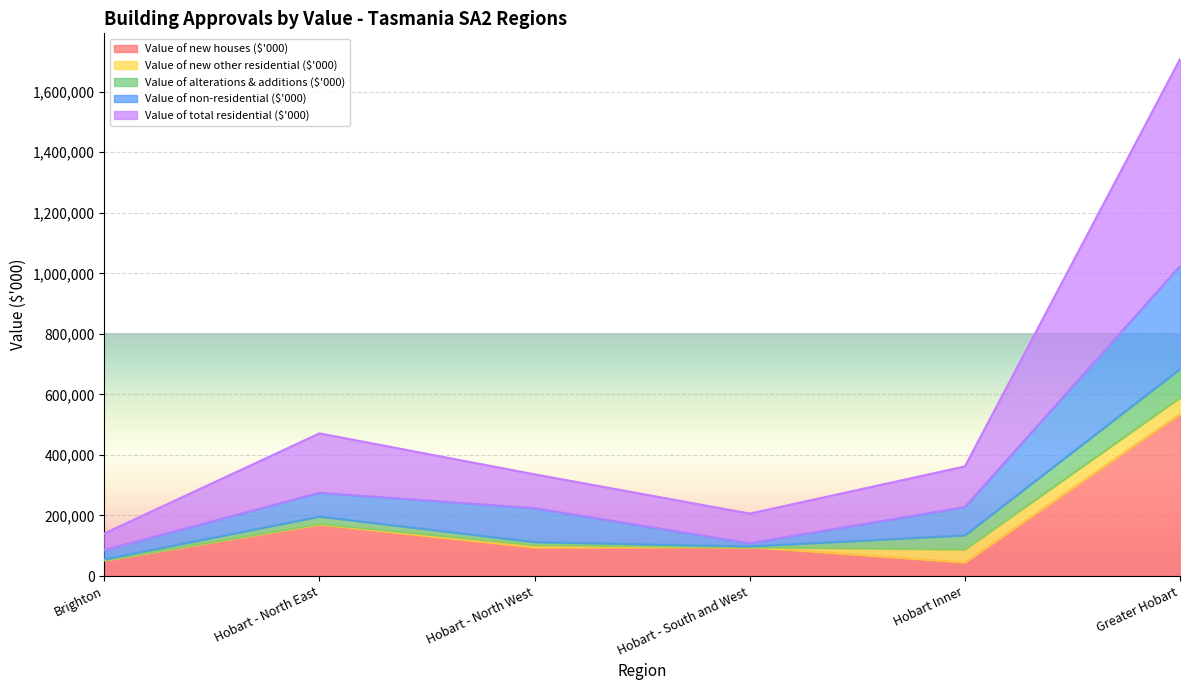

At which label is Value of new houses ($'000) closest to 289366?

Hobart - North East